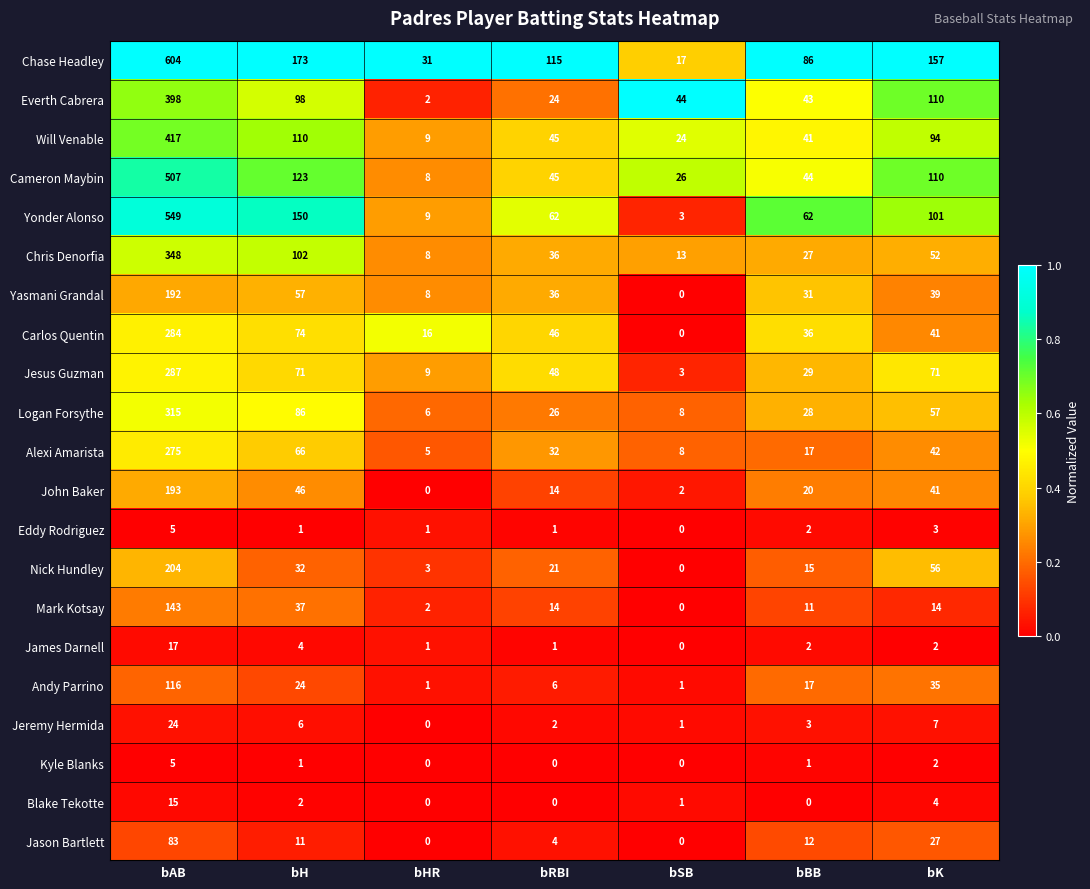

Which category has the highest value in the Jeremy Hermida series?

bAB